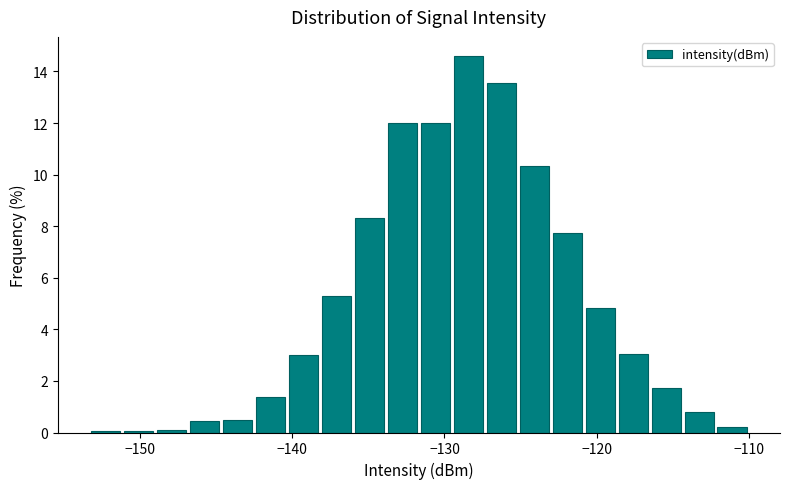

Around what value on the x-axis is the tallest bar? Give the approximate position of its centre, as read against the axis.

-128